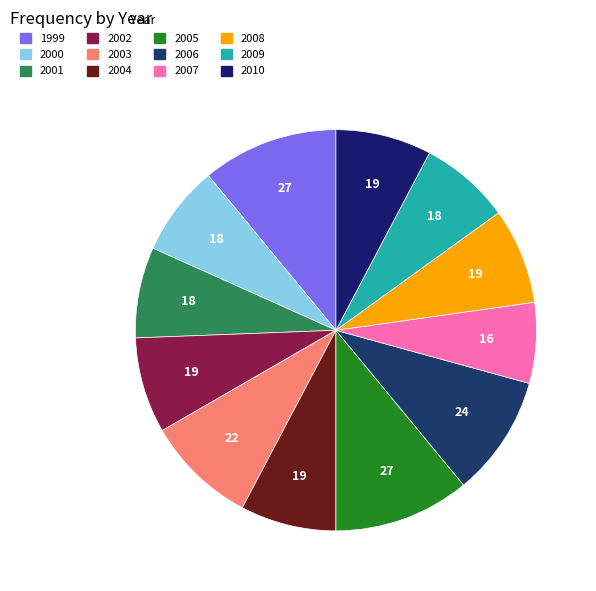

What is the smallest slice in the pie chart?

2007